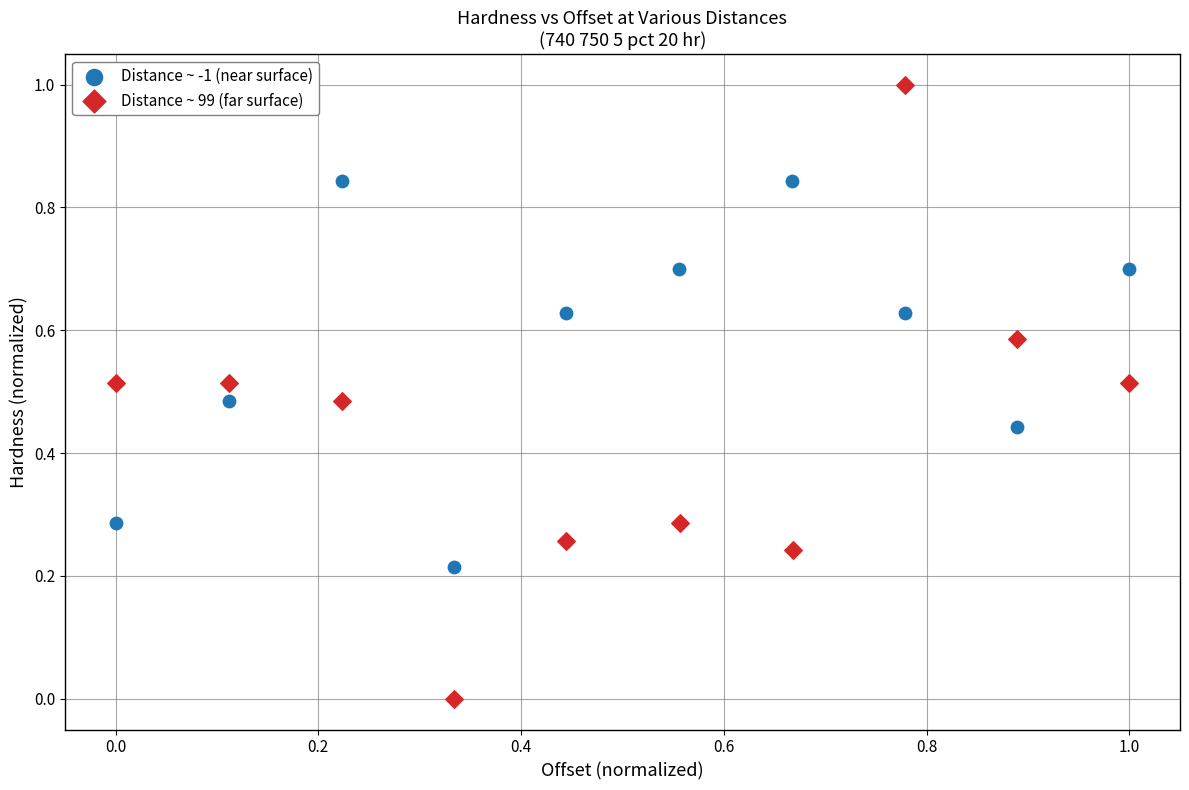

What are all the series names shown in the legend?

Distance ~ -1 (near surface), Distance ~ 99 (far surface)